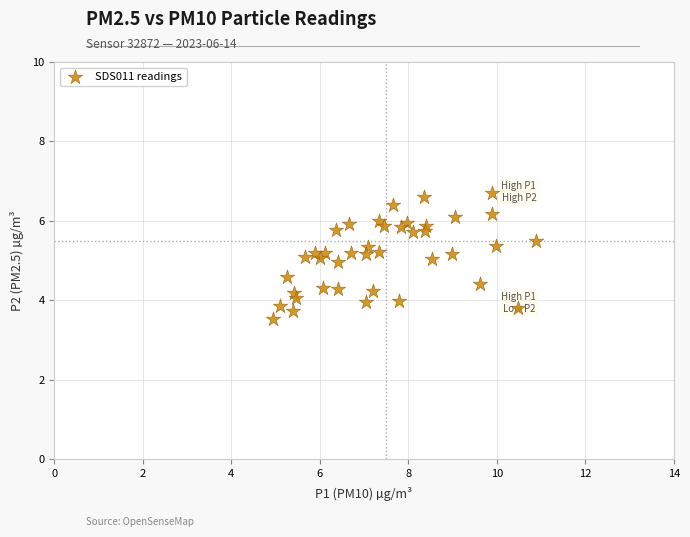

What is the range of X values (max minus min)?

5.9